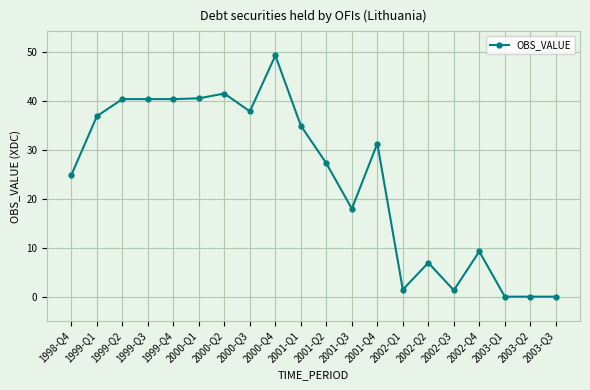

Where is the data nearest to the value 24?

1998-Q4